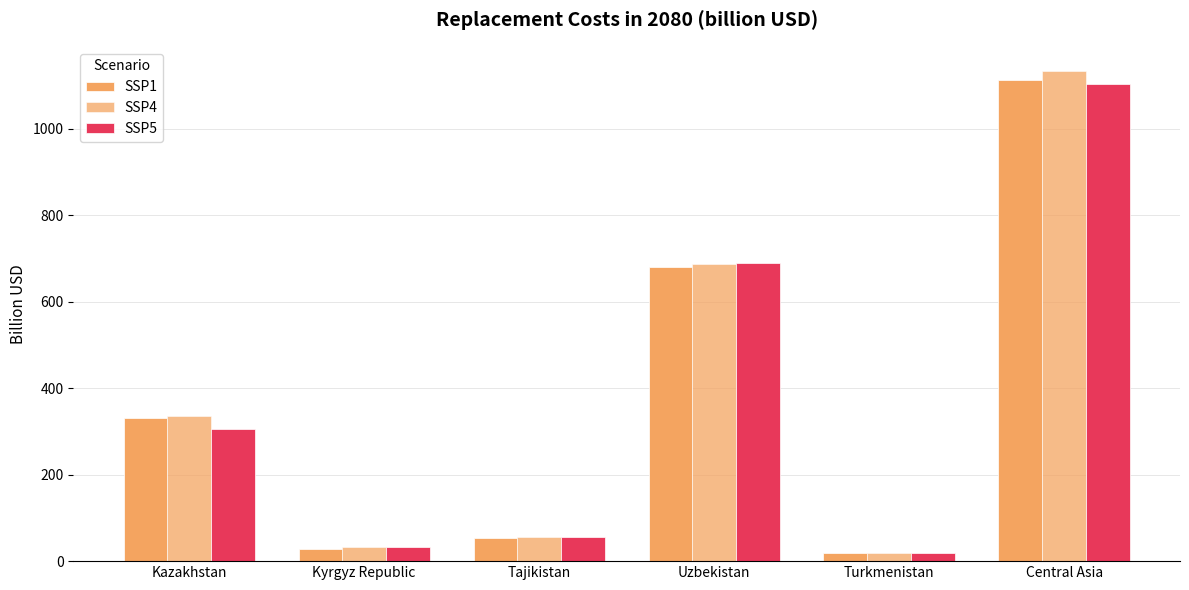

How many data points does each series have?

6